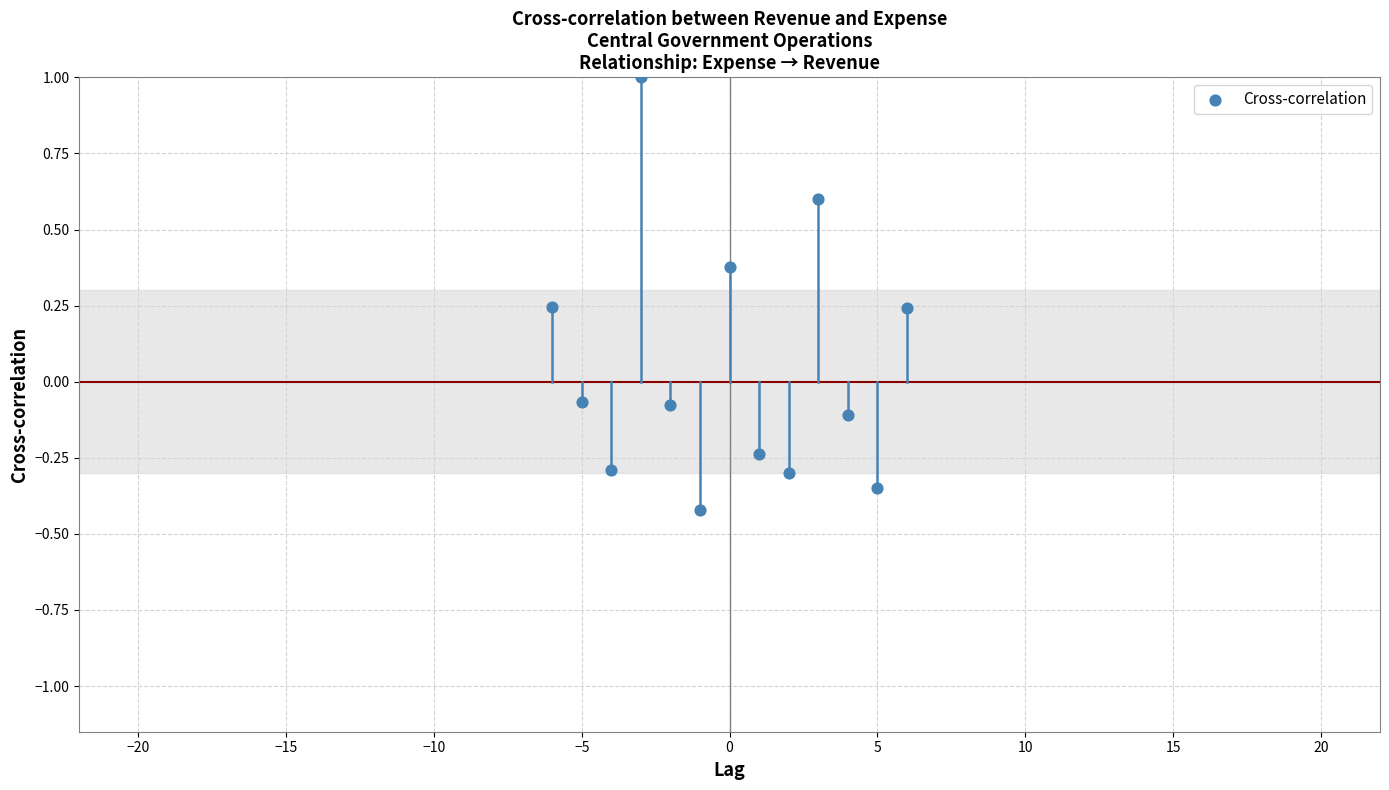

What is the range of X values (max minus min)?

12.0